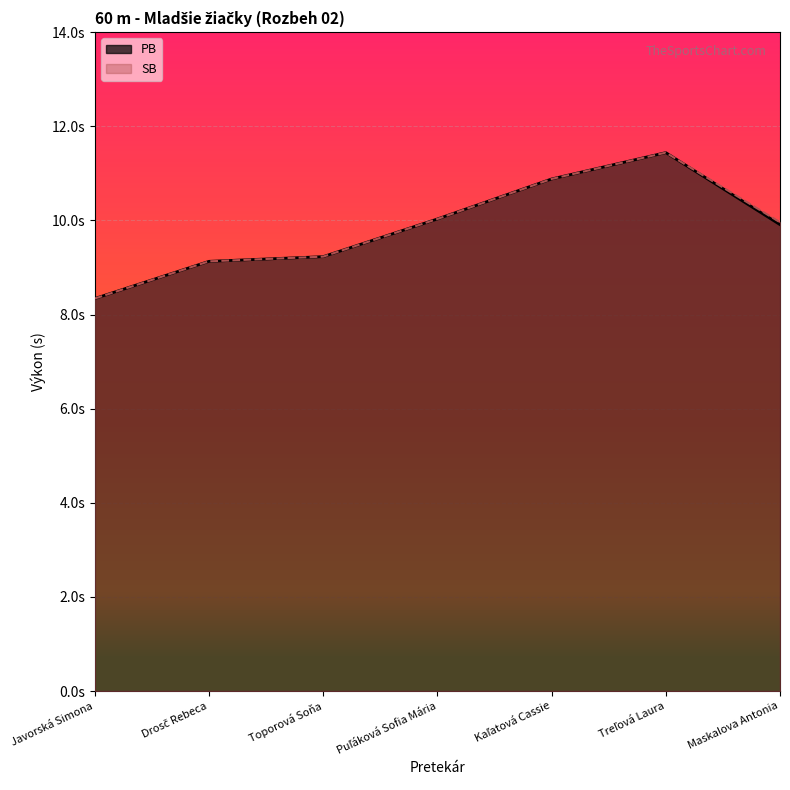

What is the sum of the SB values at Drosč Rebeca and Kaľatová Cassie?

20.0